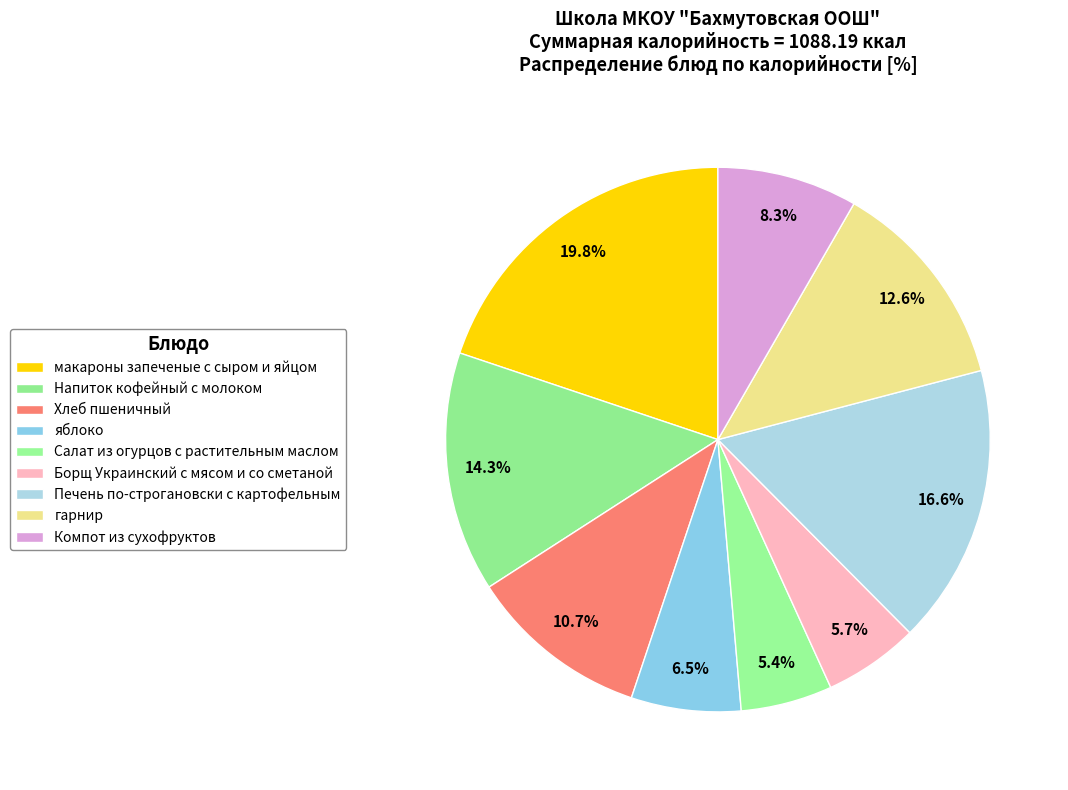

How many segments does this pie chart have?

9